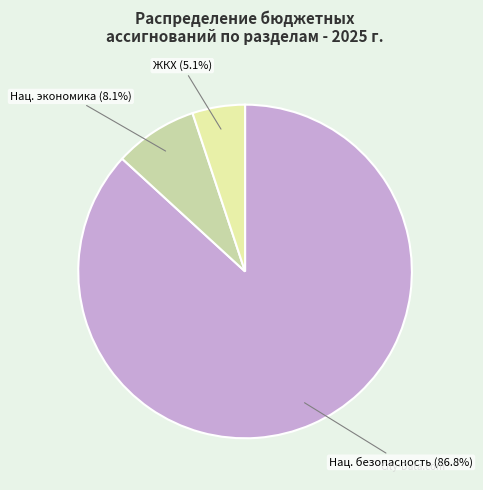

Does any single category account for the majority?

Yes